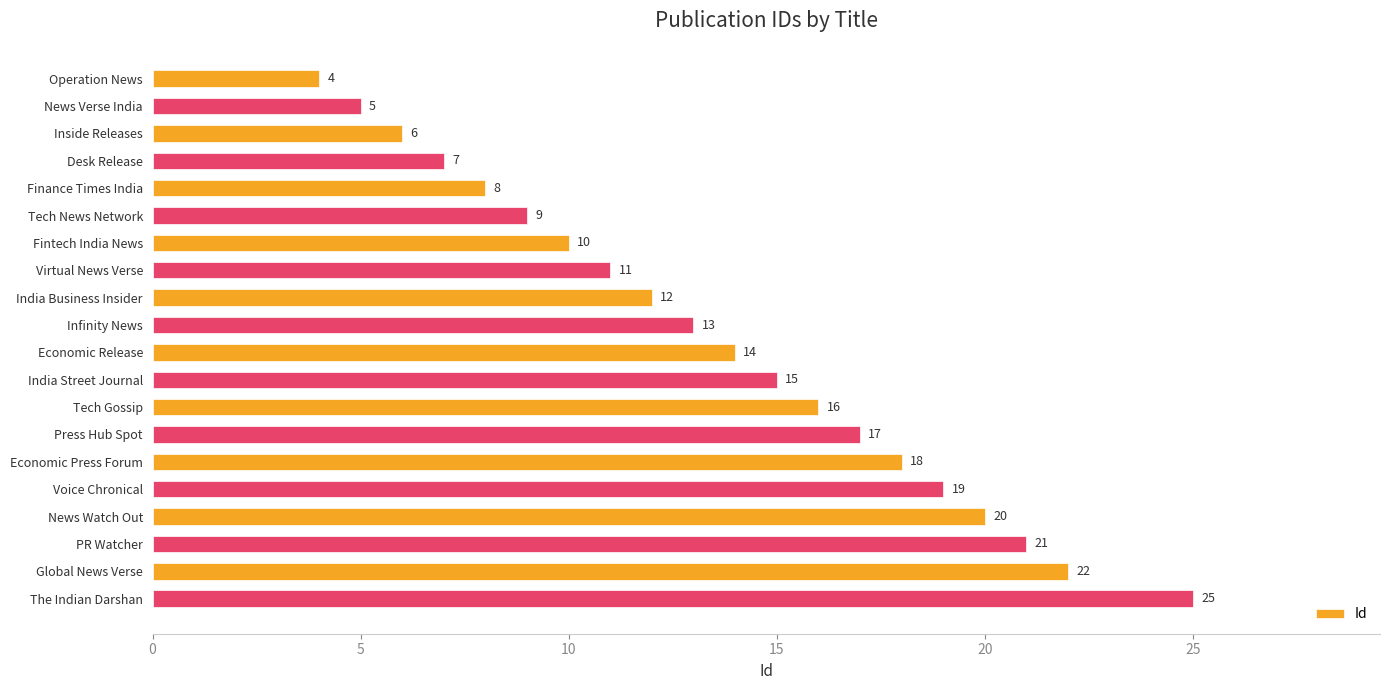

True or false: the data shows 13 at Infinity News.

True